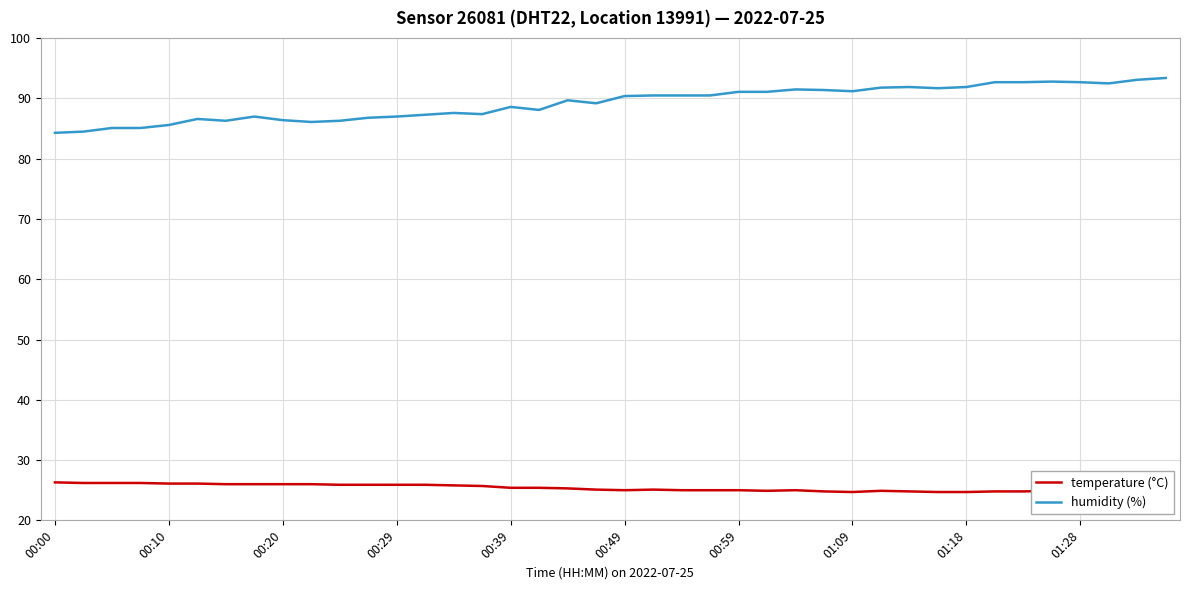

What value does the humidity (%) series have at 00:39?

88.6